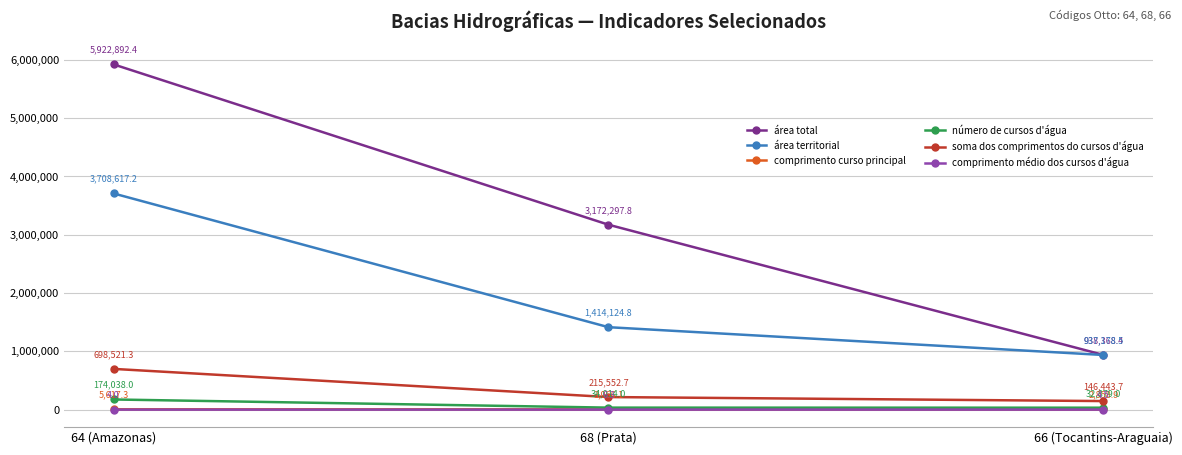

What is the minimum value shown in the chart?

4.0